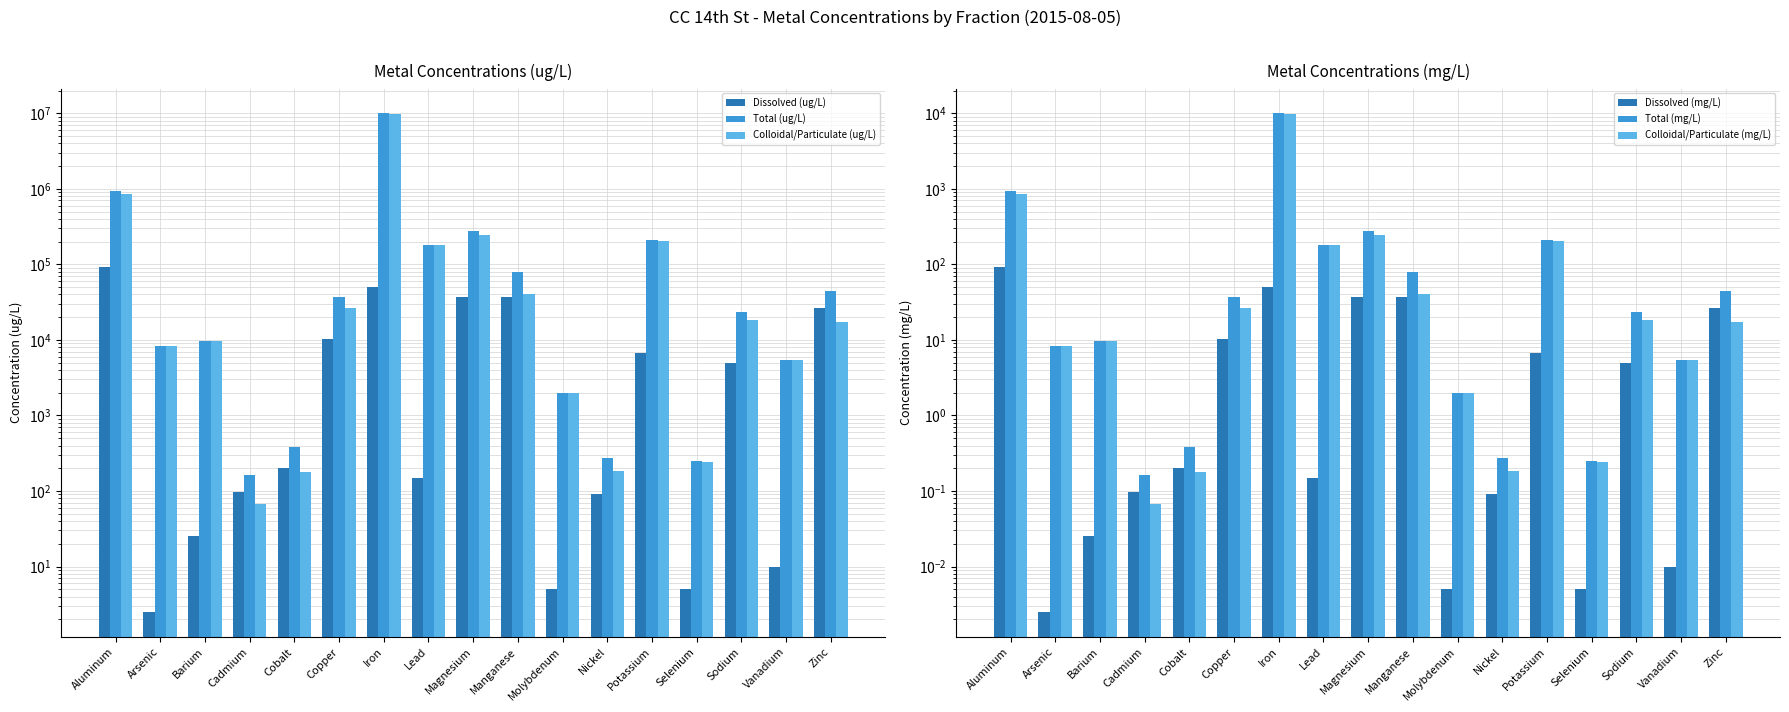

True or false: Total (ug/L) has a value of 291631.9 at Potassium.

False